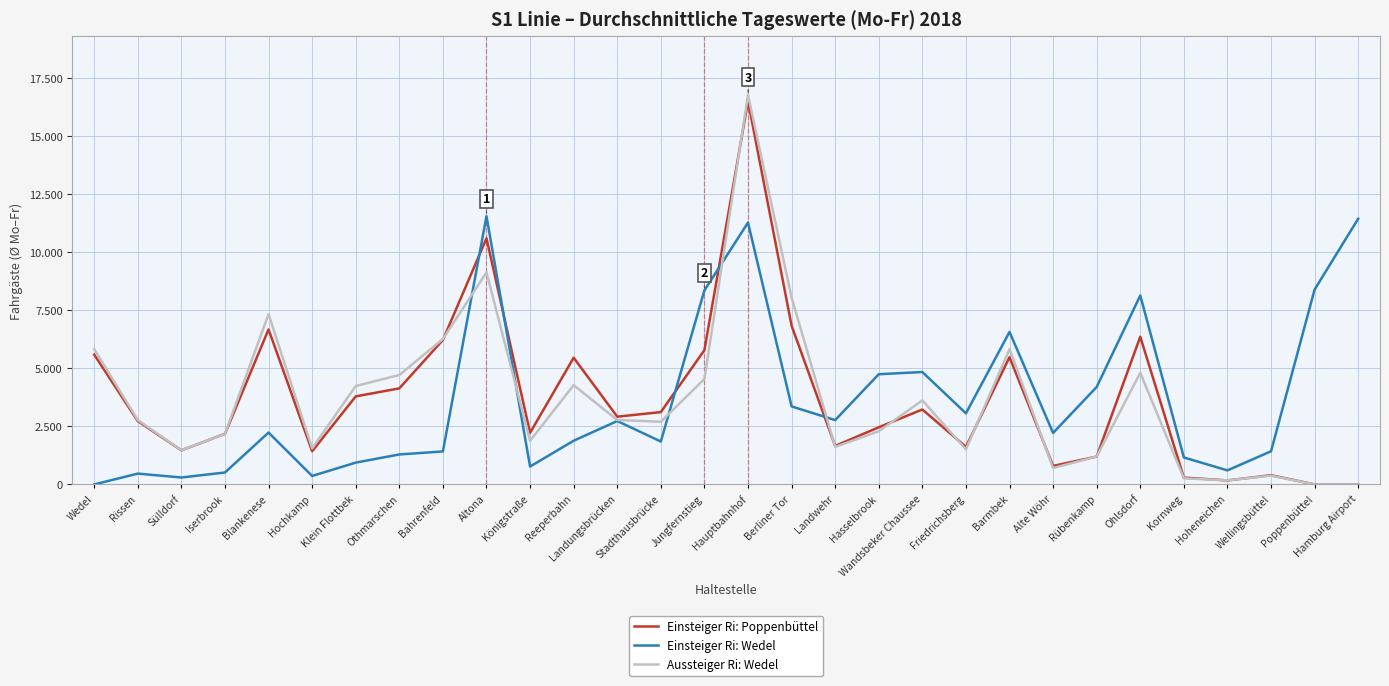

Is this an area chart (filled region under the line)?

No